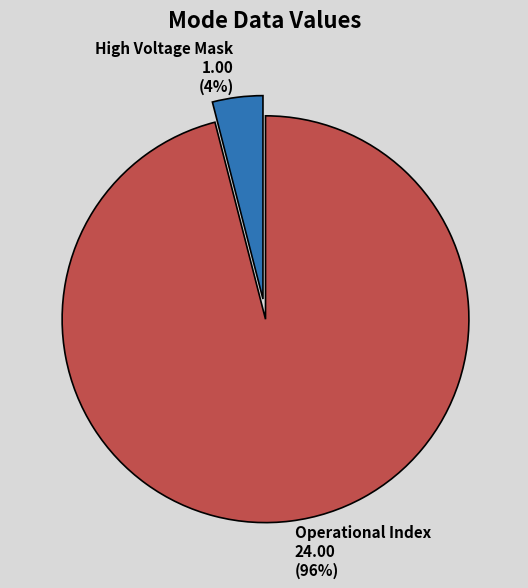

Count the number of slices in the pie.

2